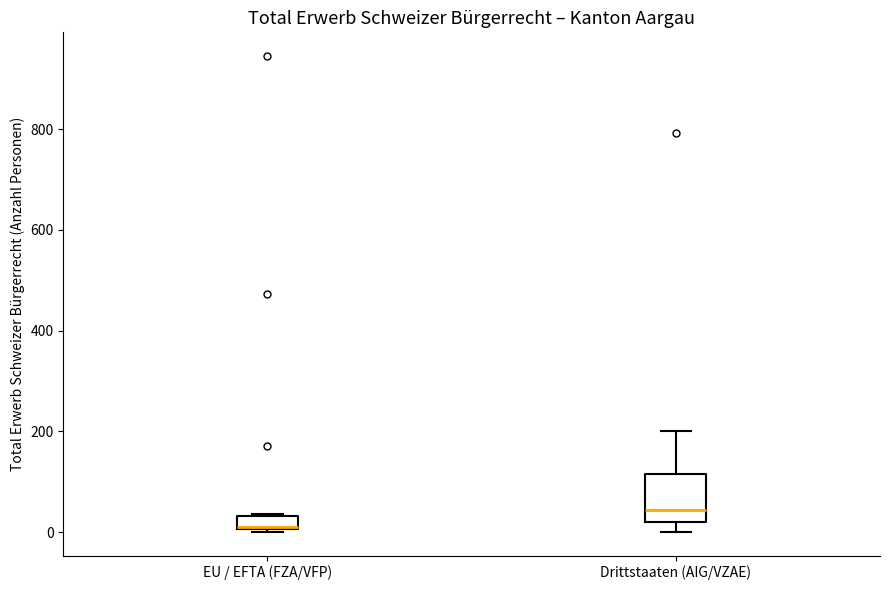

Where is the upper edge of the box for EU / EFTA (FZA/VFP) on the y-axis? The values are not printed on the chart, so give them approximately, as read against the axis.

40